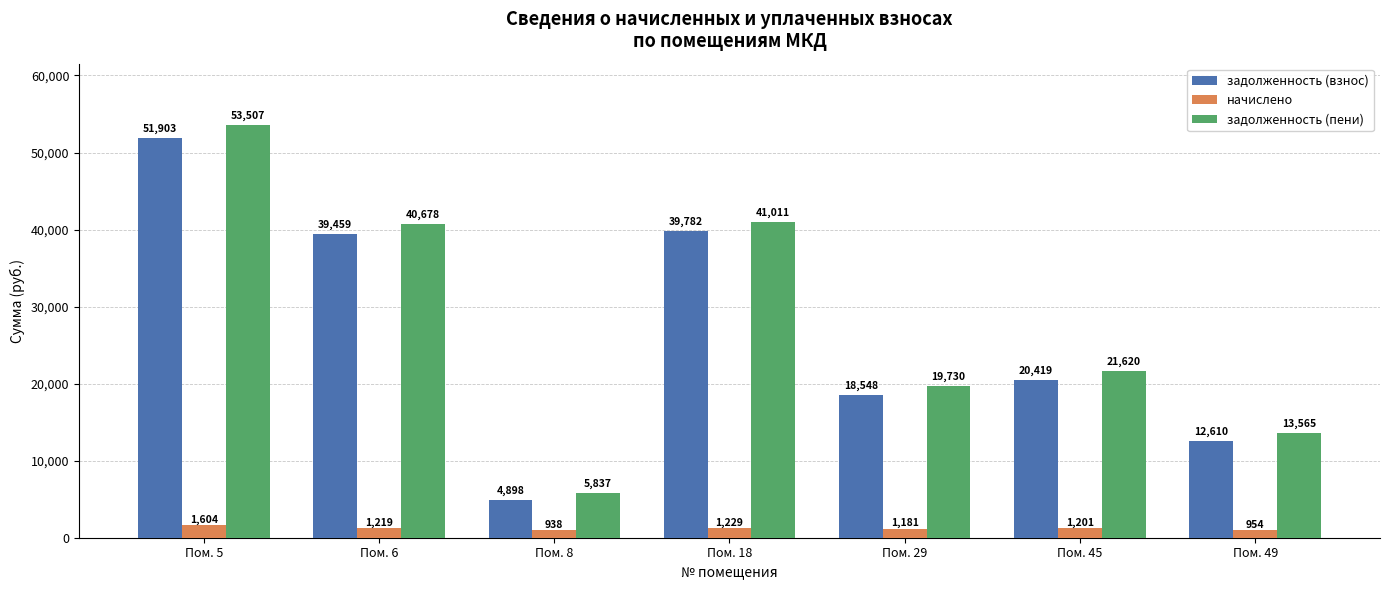

List the labels in order of начислено value, smallest first.

Пом. 8, Пом. 49, Пом. 29, Пом. 45, Пом. 6, Пом. 18, Пом. 5